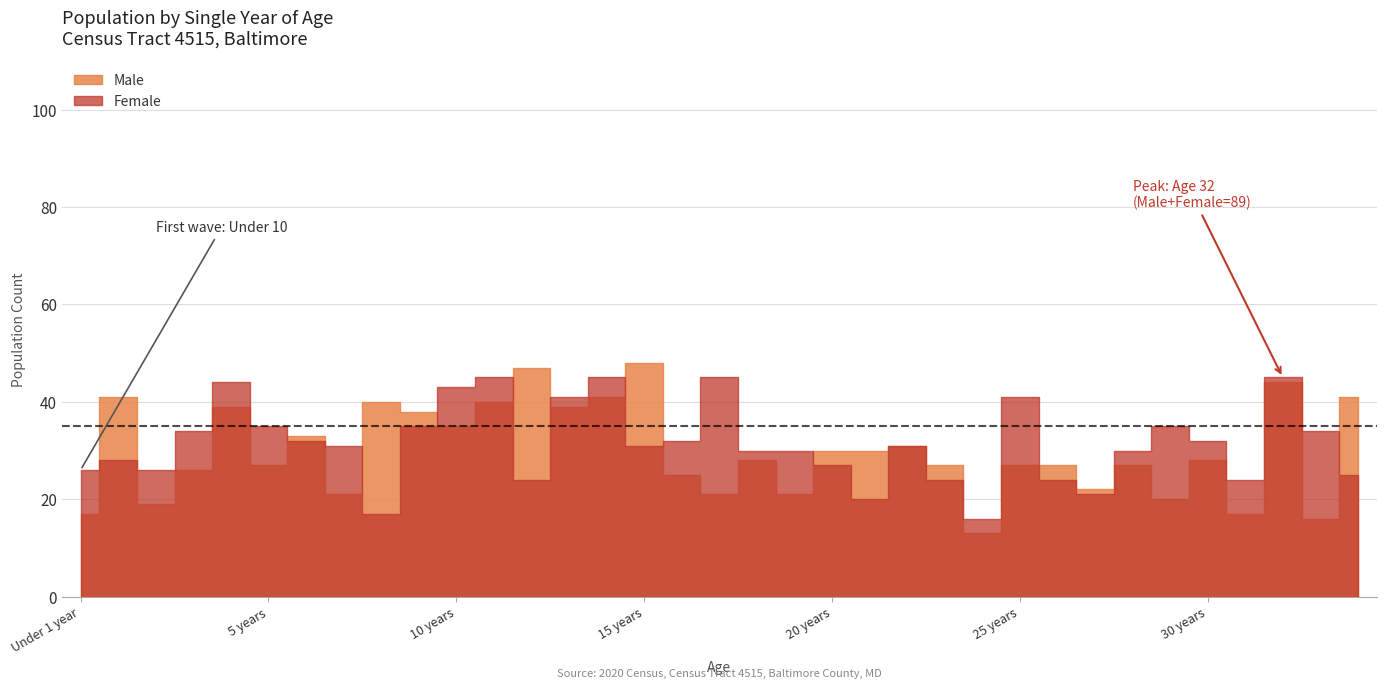

What is the value of the Male point at the 30th from the left?

20